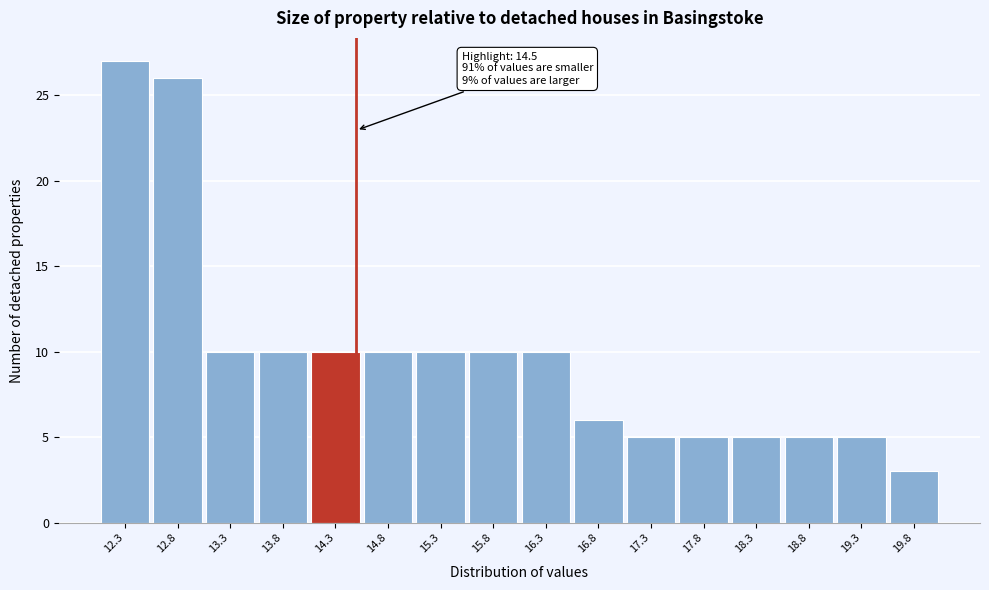

Over which range of the x-axis is the bar tallest?

12.05 to 12.55